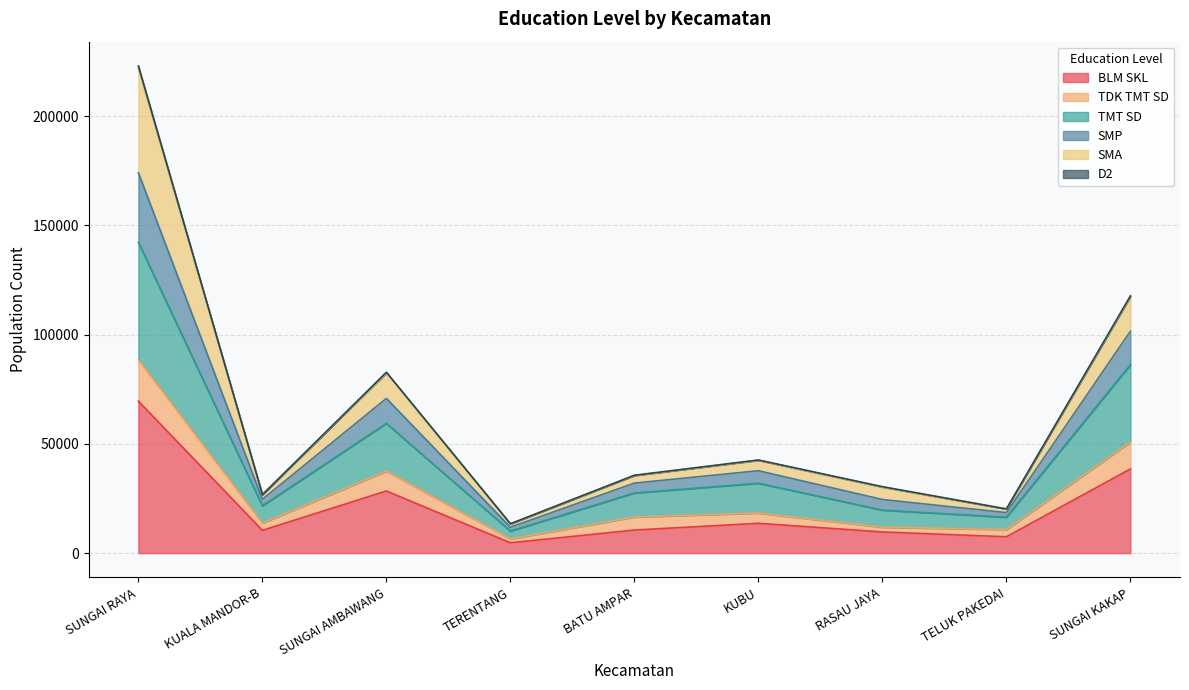

Which category has the highest value in the BLM SKL series?

SUNGAI RAYA